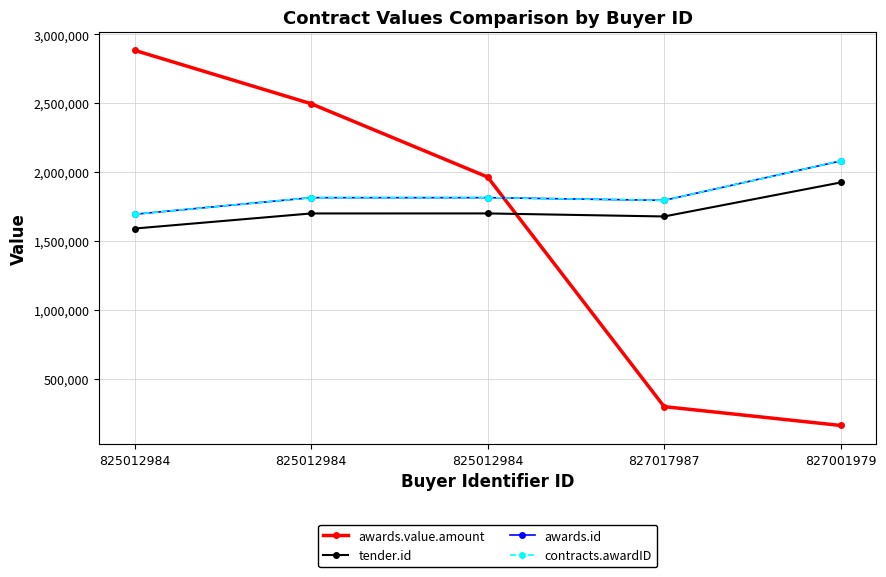

Between 825012984 and 827001979, which series saw the biggest shift?

awards.value.amount